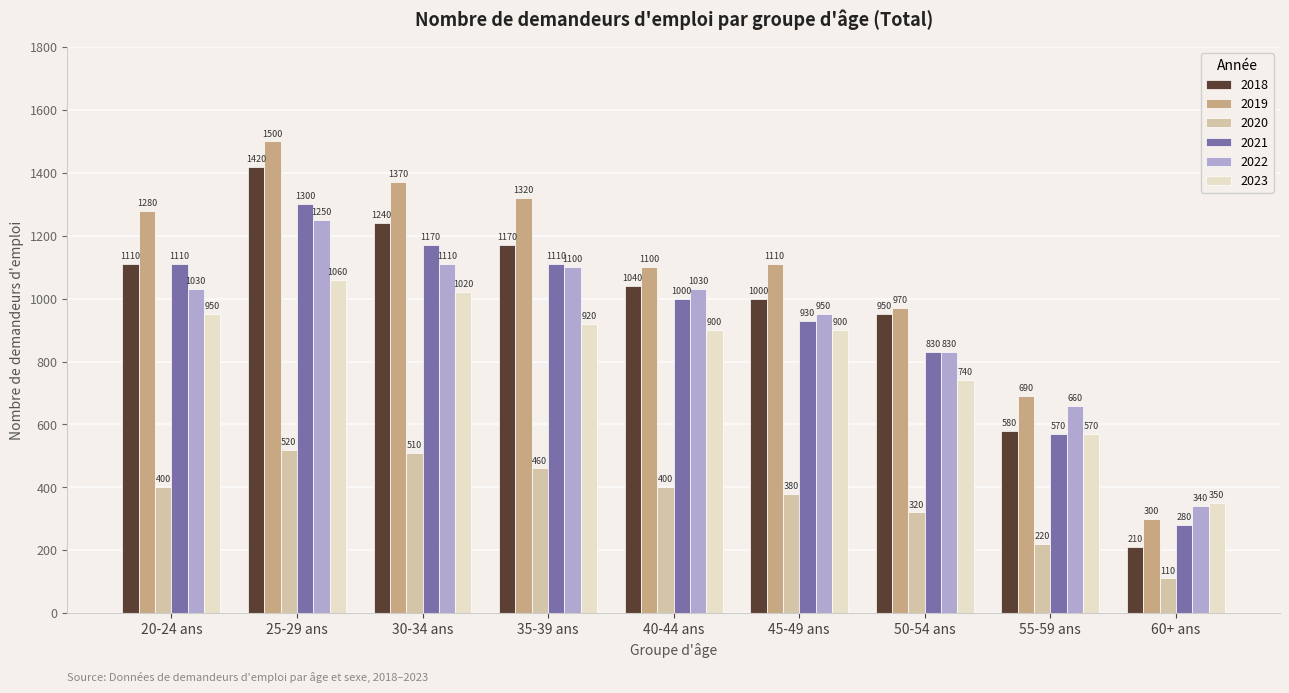

How many bars are there in total?

54